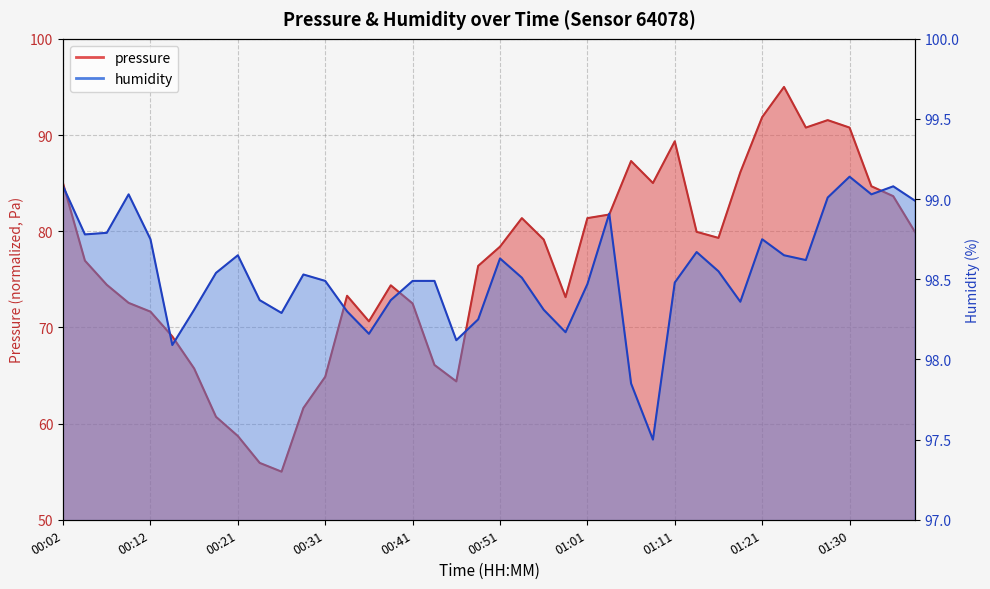

What is the minimum value shown in the chart?

55.0